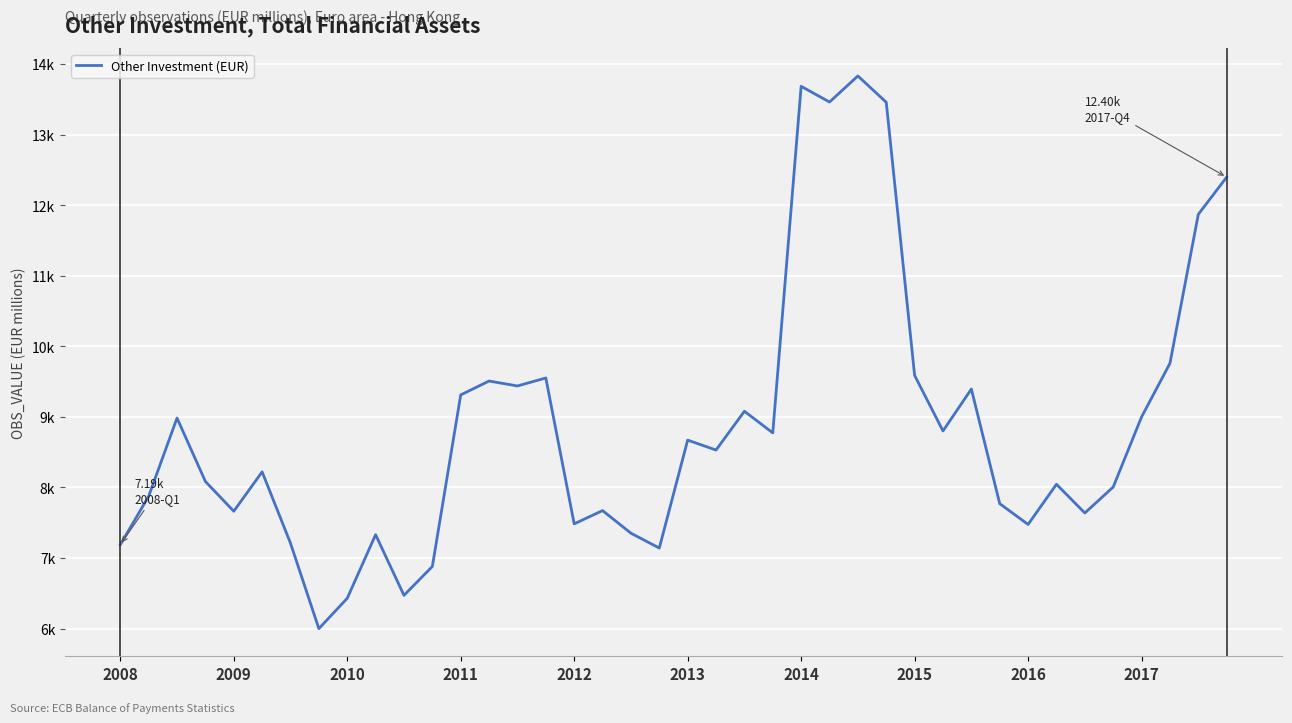

True or false: the data has more than 2 interior local peaks.

True